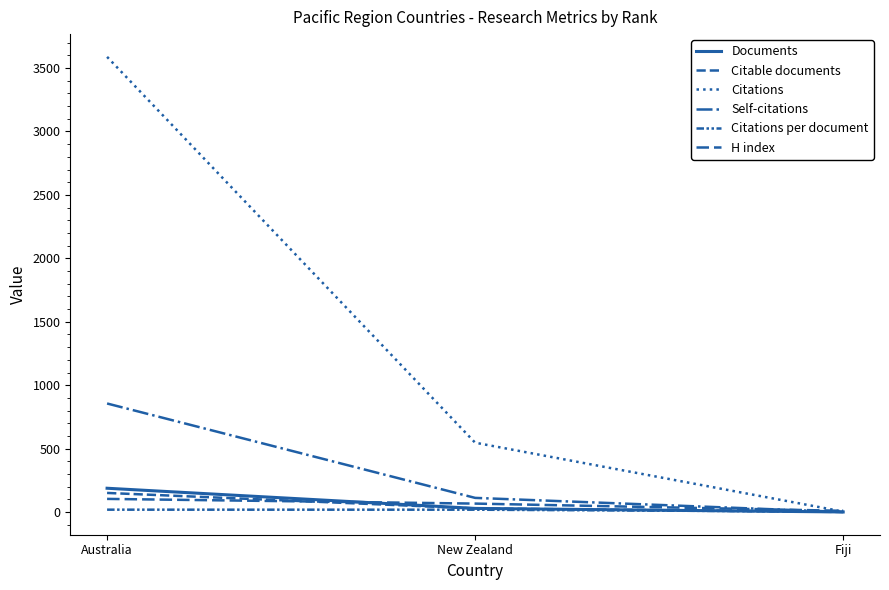

What is the label of the 2nd point from the right?

New Zealand